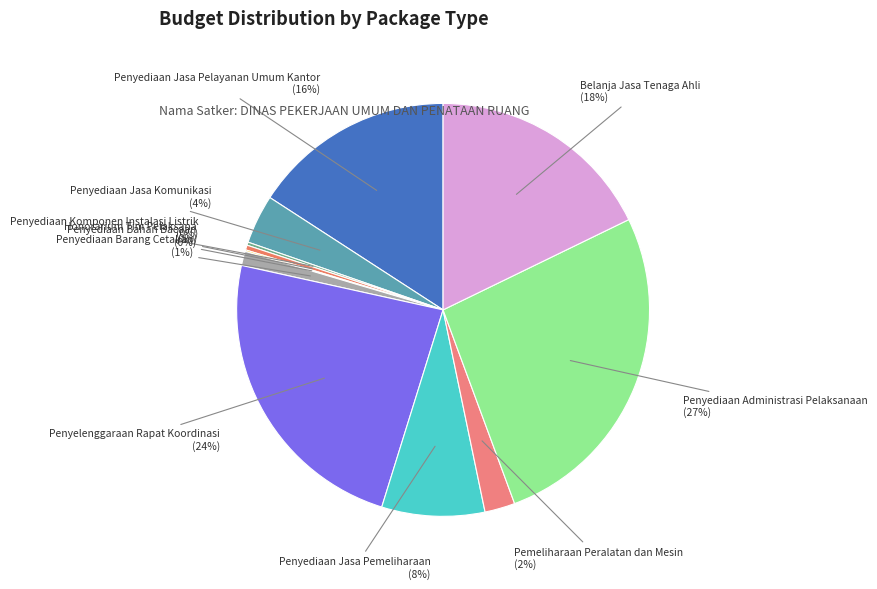

True or false: Belanja Jasa Tenaga Ahli accounts for 18% of the total.

True